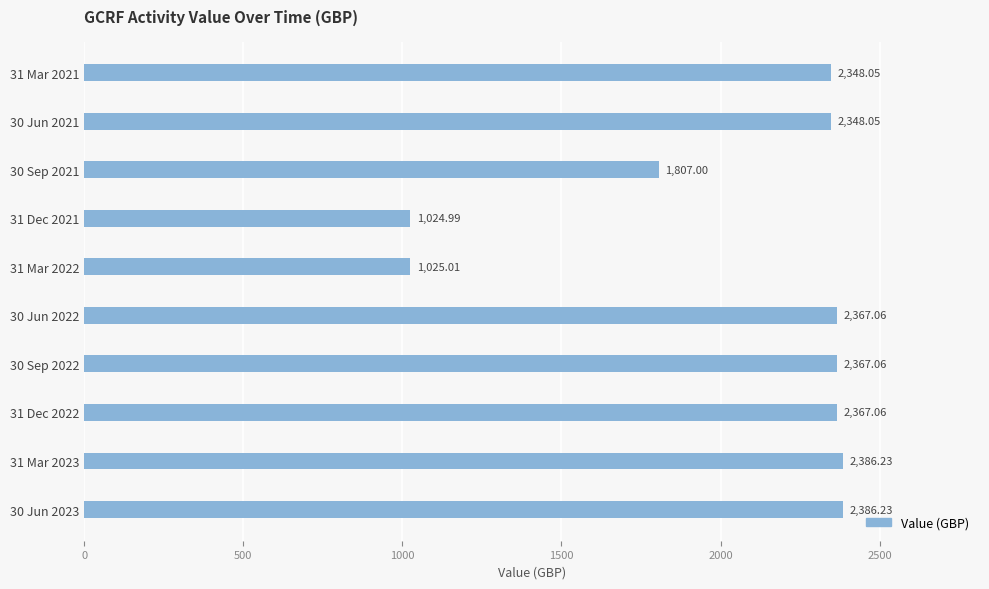

Which has a higher value, 31 Mar 2022 or 30 Sep 2021?

30 Sep 2021